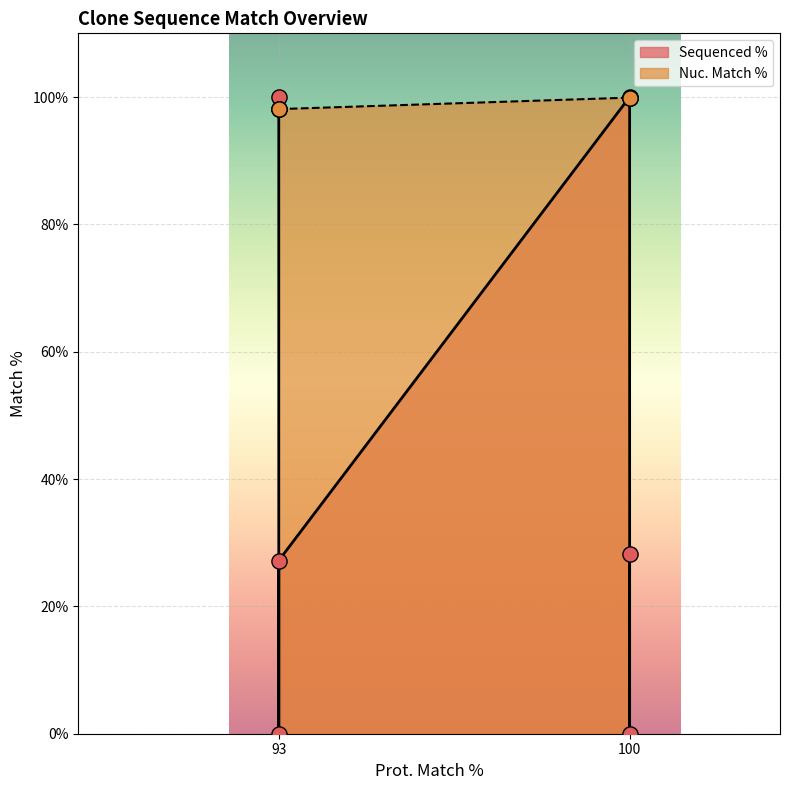

Which series has the widest spread of Y values?

Sequenced %